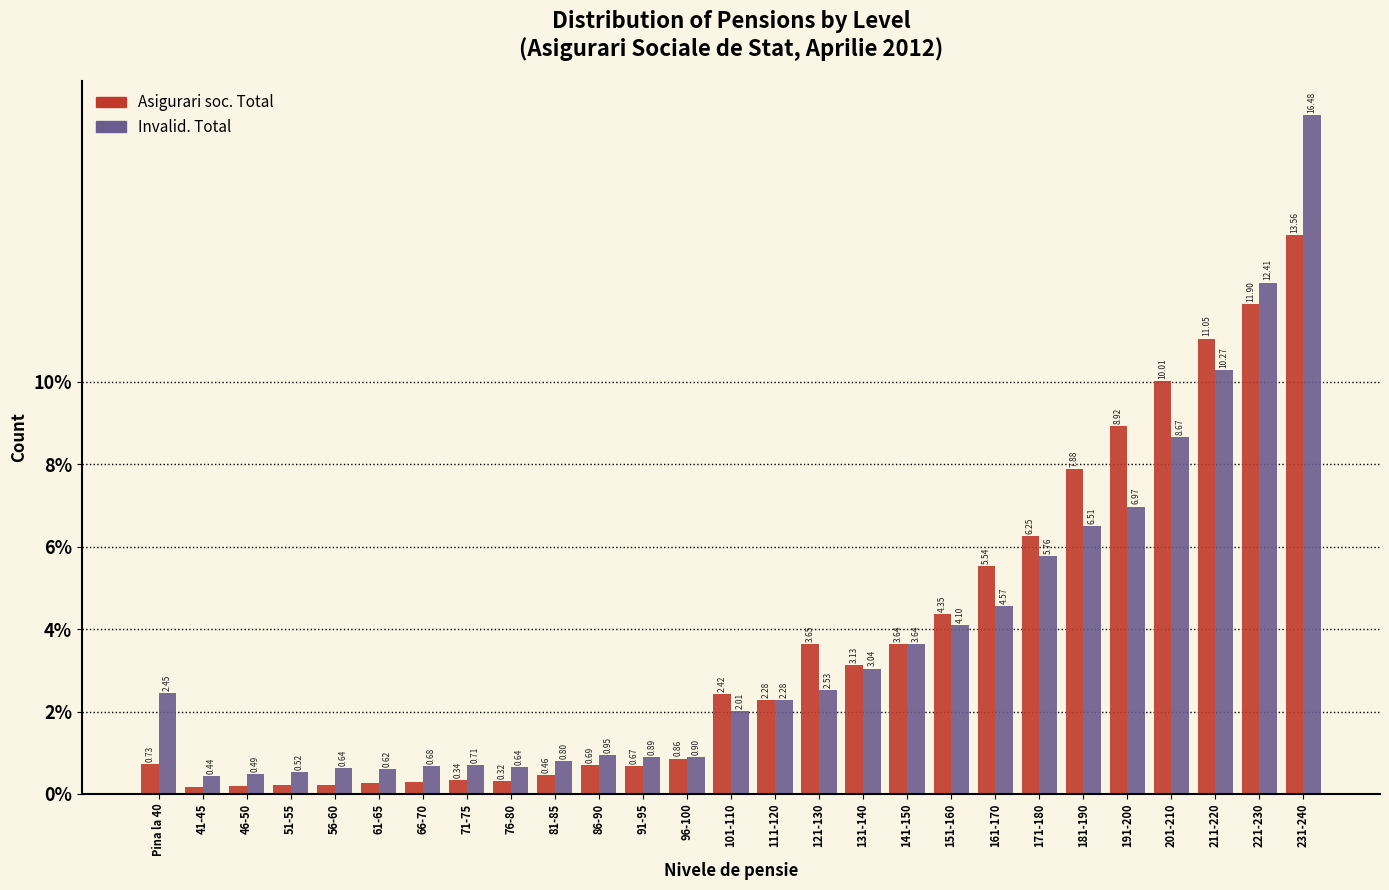

Is the value of Asigurari soc. Total at 231-240 greater than the value of Invalid. Total at Pina la 40?

Yes